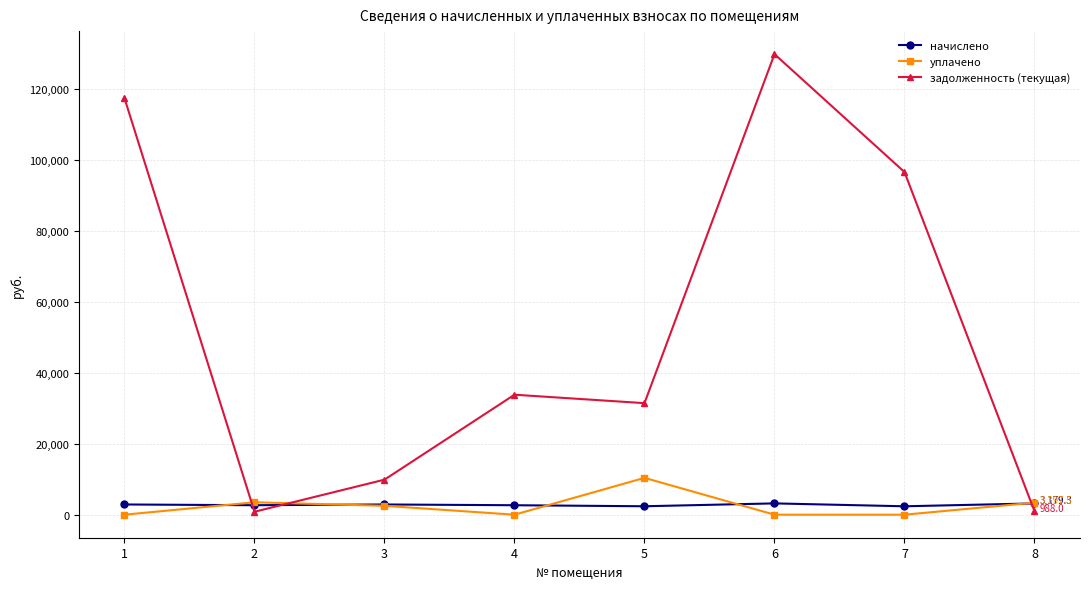

True or false: задолженность (текущая) has a value of 9874.9 at 3.

True